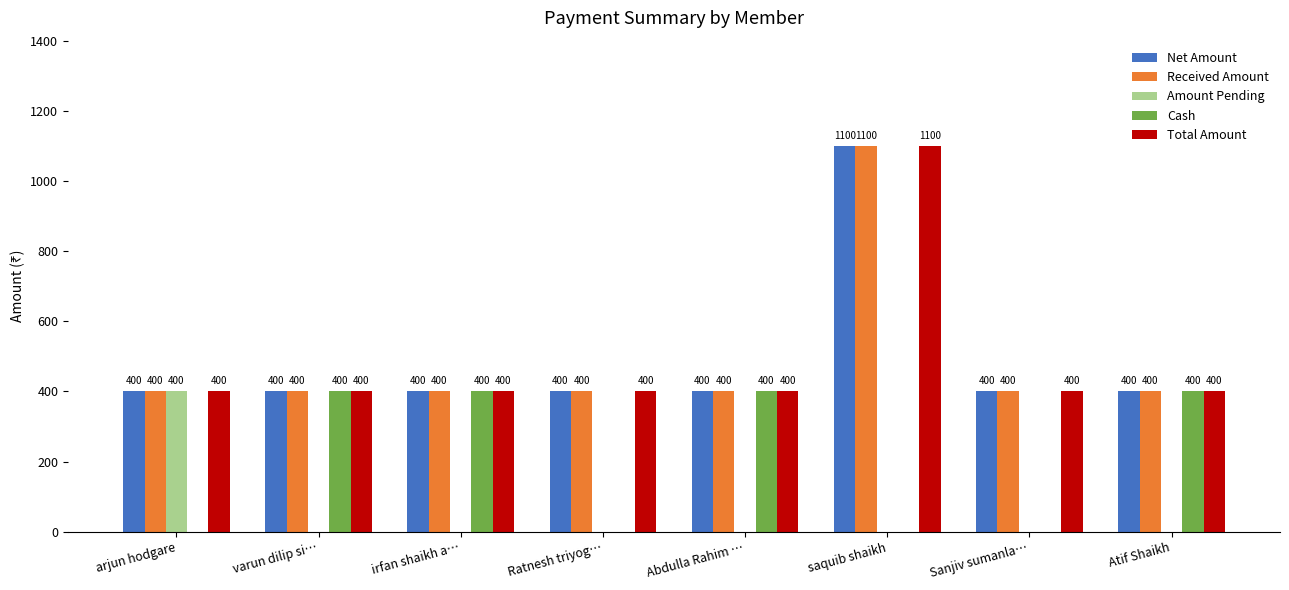

What is the average value of the Received Amount series?

488